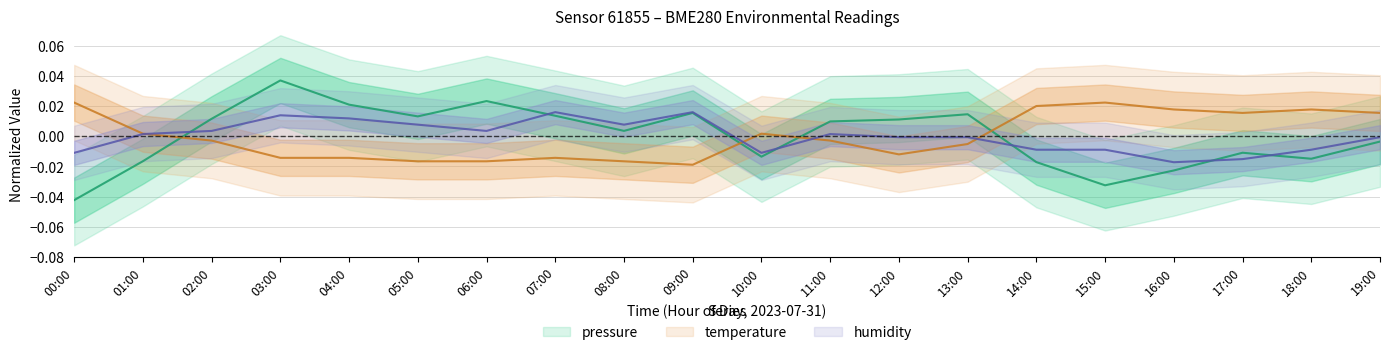

At 13:00, list the series in order from largest to smallest.

pressure, humidity, temperature